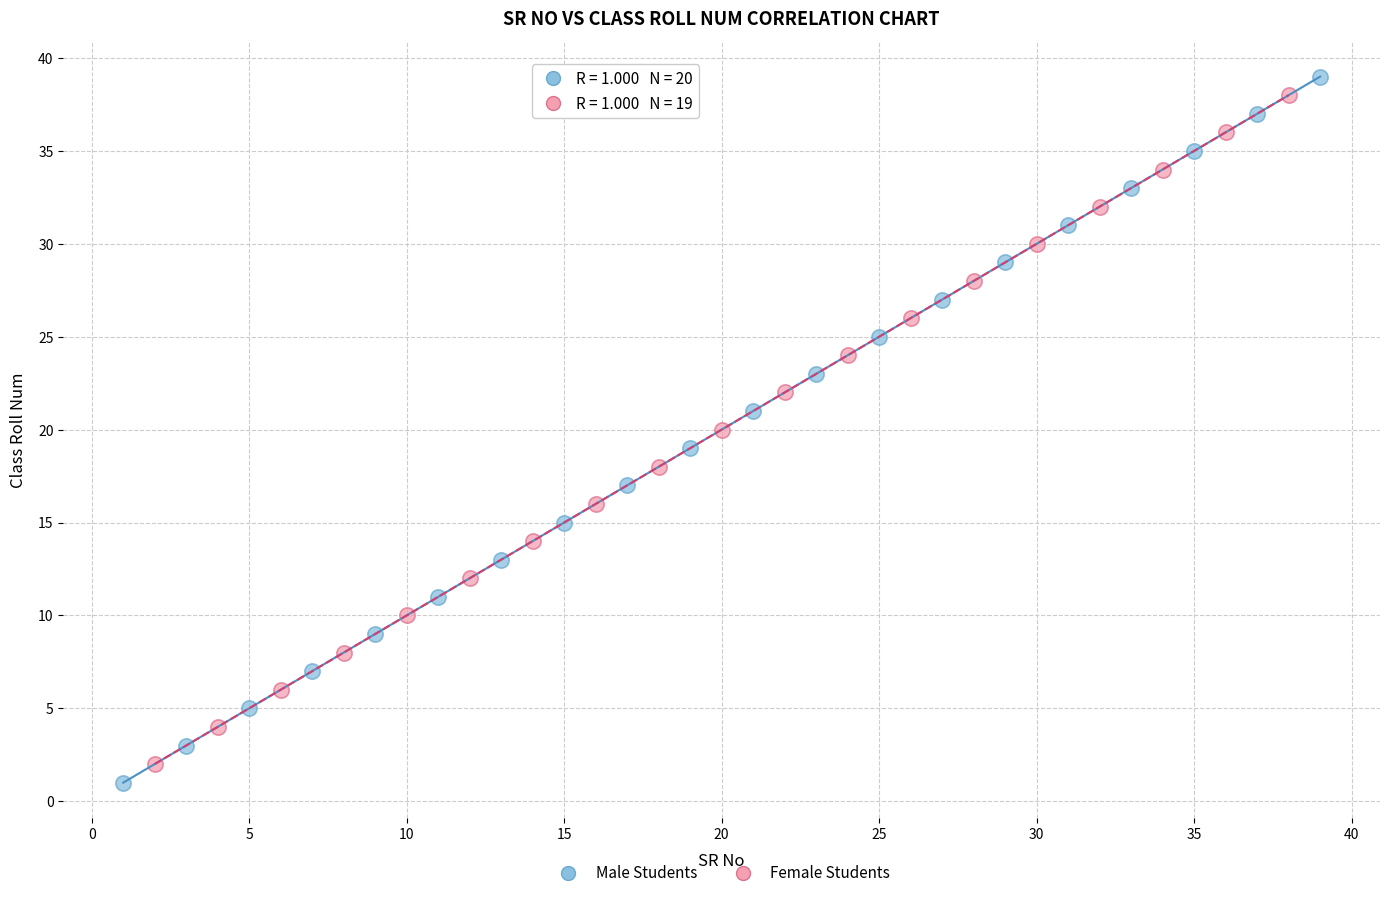

Which series contains the highest Y value?

Male Students